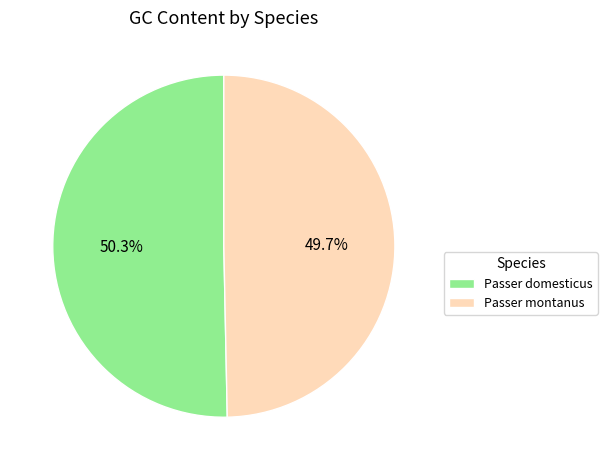

What percentage is the Passer domesticus slice, to the nearest percent?

50%